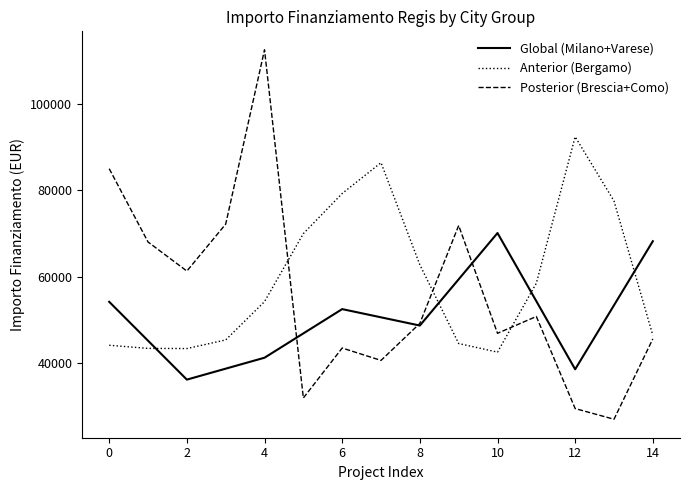

True or false: Global (Milano+Varese) and Anterior (Bergamo) cross at least once.

True